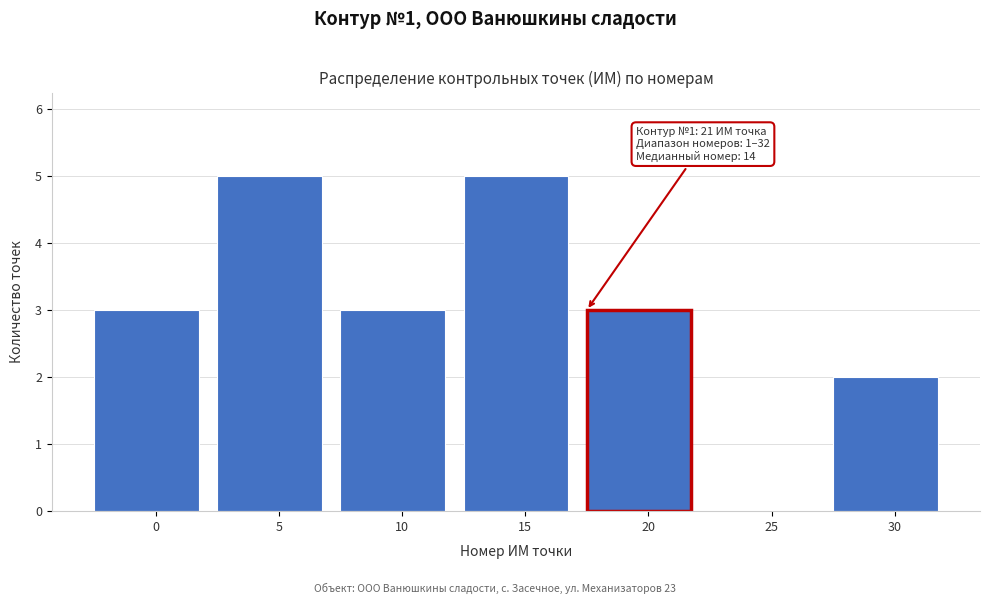

Reading left to right, extract all data points from this chart.

0=3	5=5	10=3	15=5	20=3	25=0	30=2